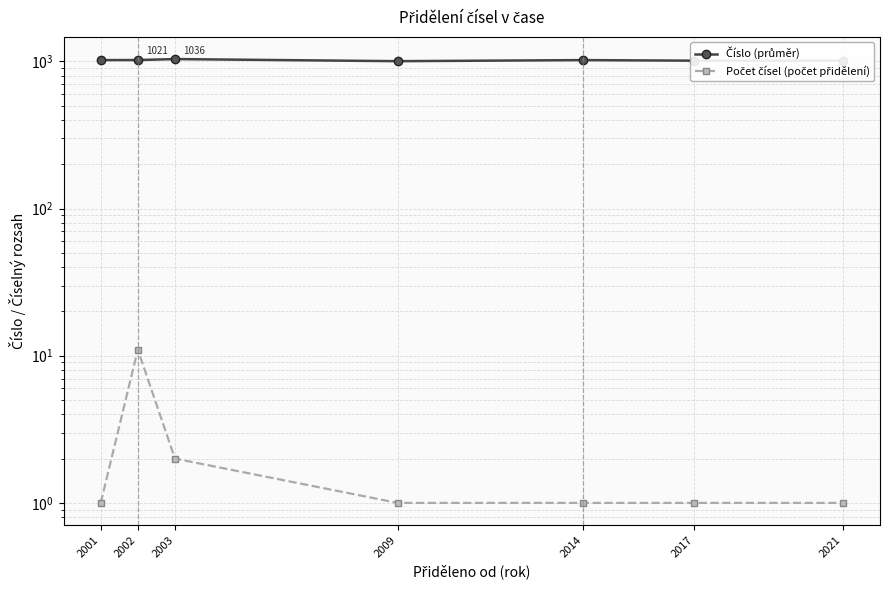

Which category has the lowest value in the Číslo (průměr) series?

2009